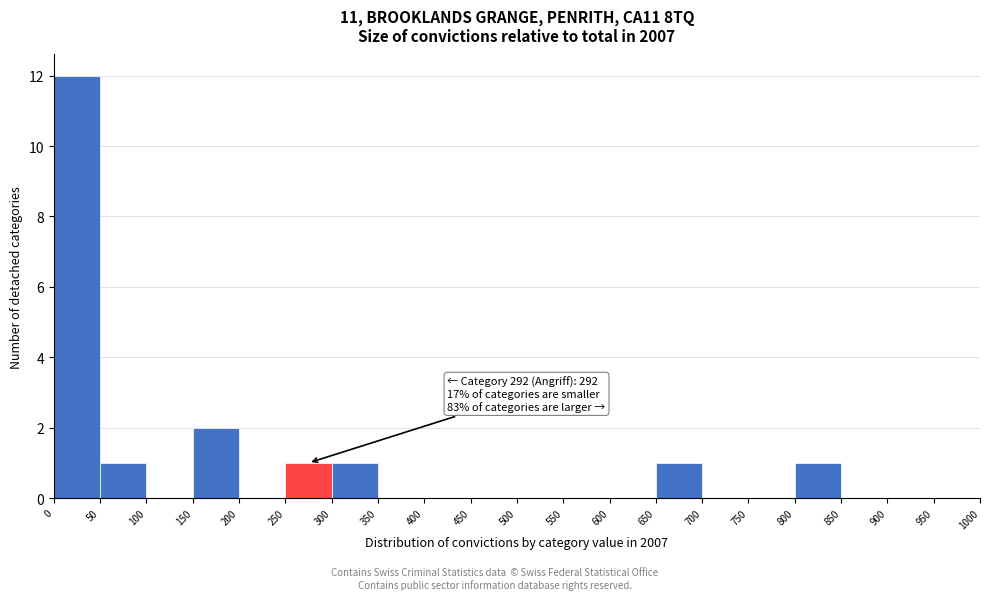

Over which range of the x-axis is the bar tallest?

0 to 50